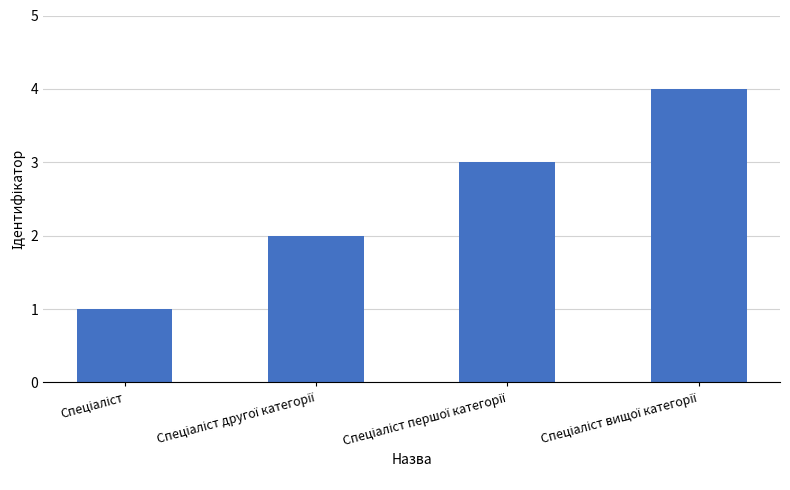

What is the difference between the maximum and minimum values?

3